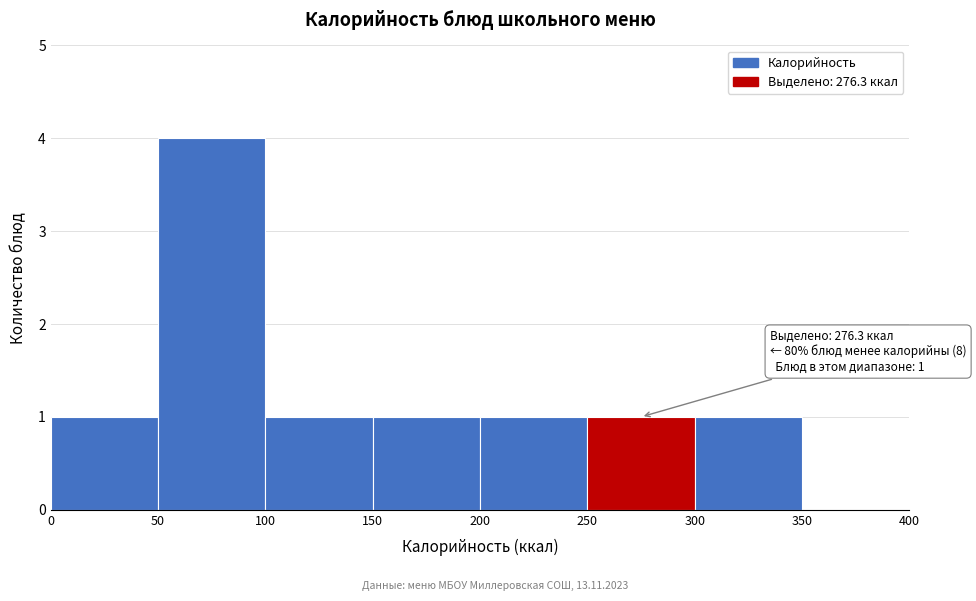

Which range on the x-axis has the tallest bar?

50 to 100